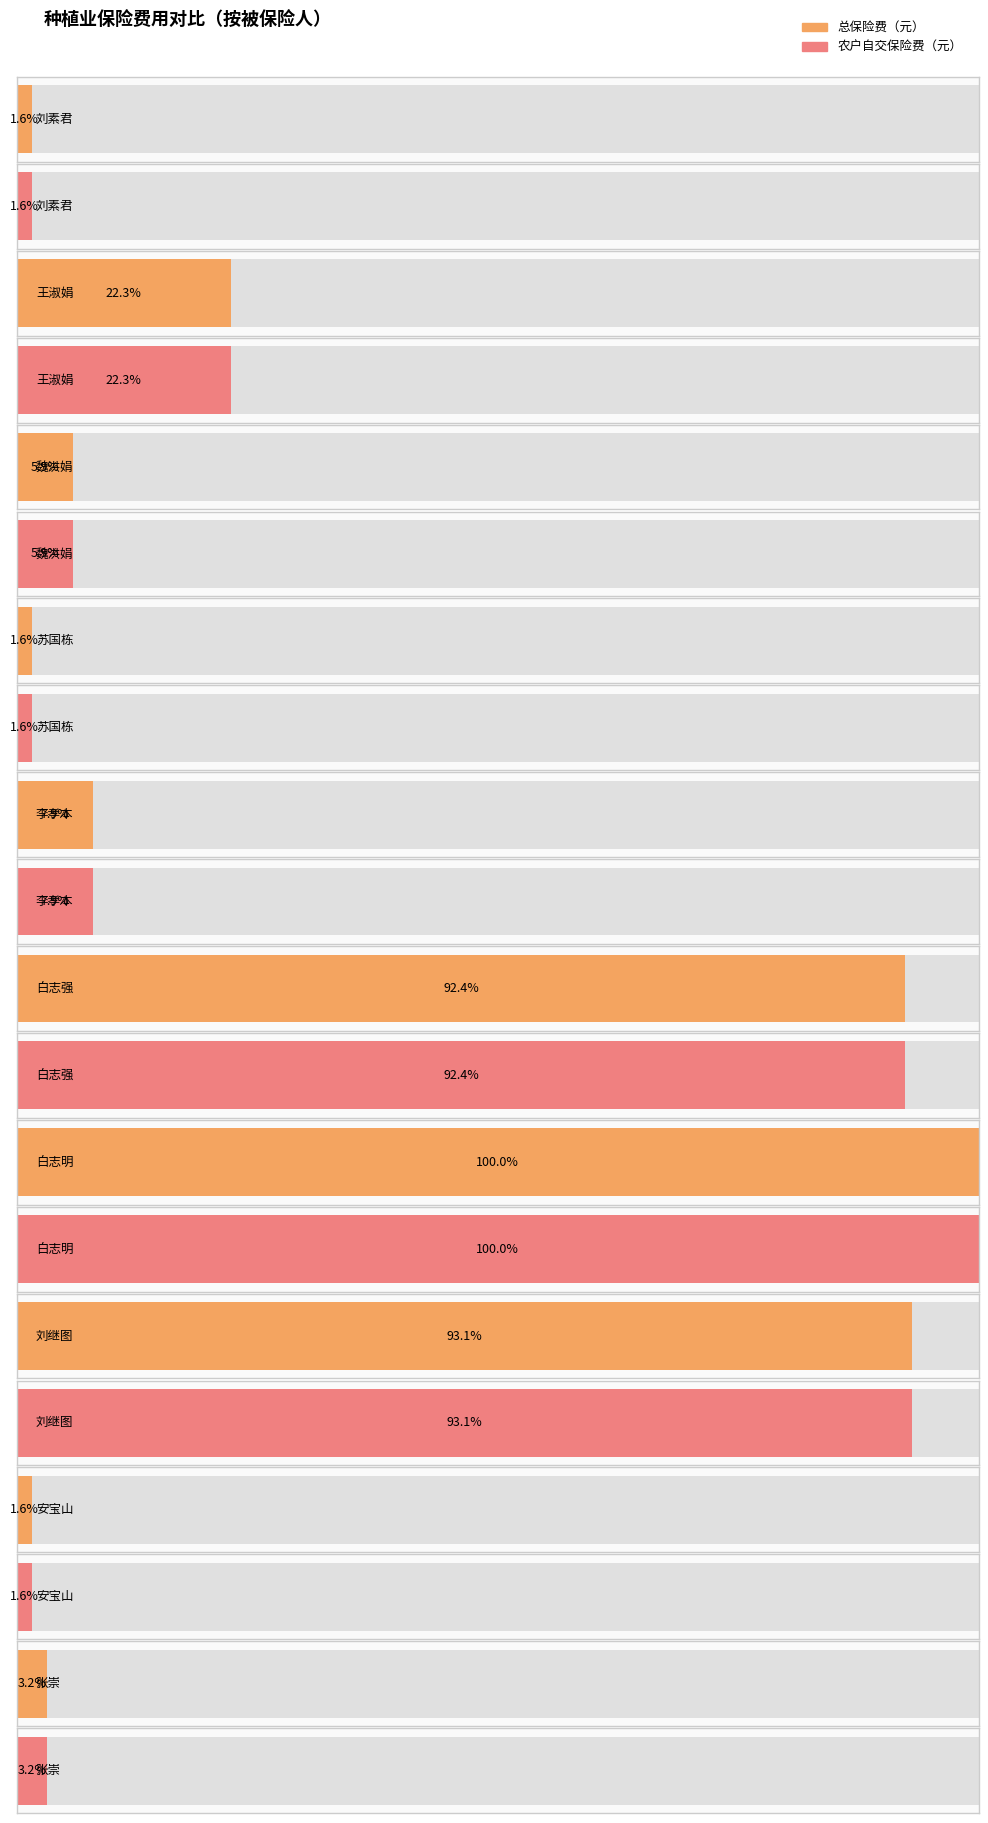

What are all the series names shown in the legend?

总保险费（元）, 农户自交保险费（元）